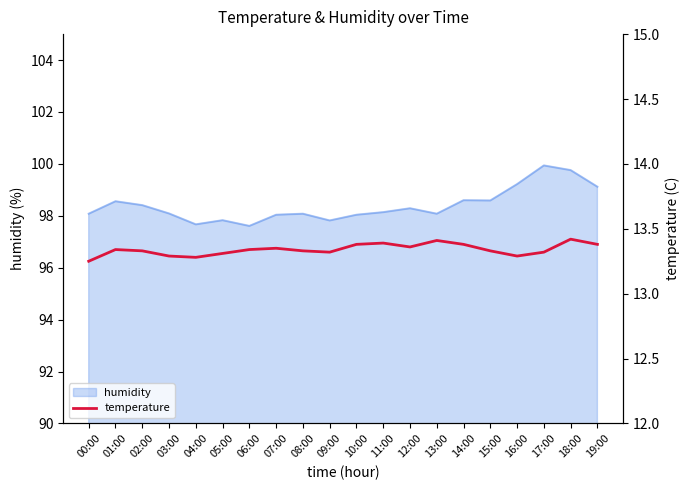

What is the label of the 18th point from the right?

02:00